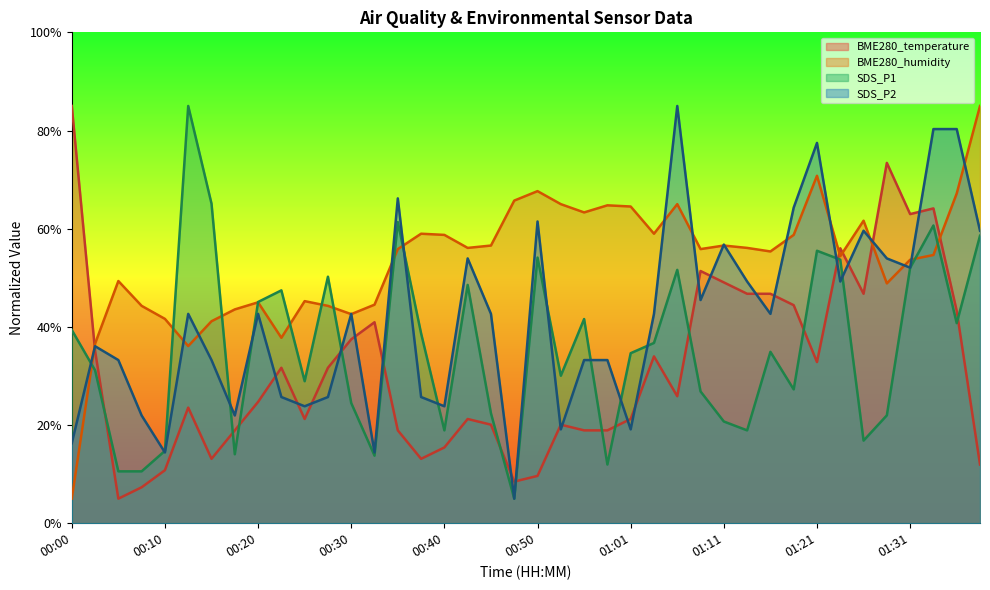

Does the chart display data point markers on the line(s)?

No